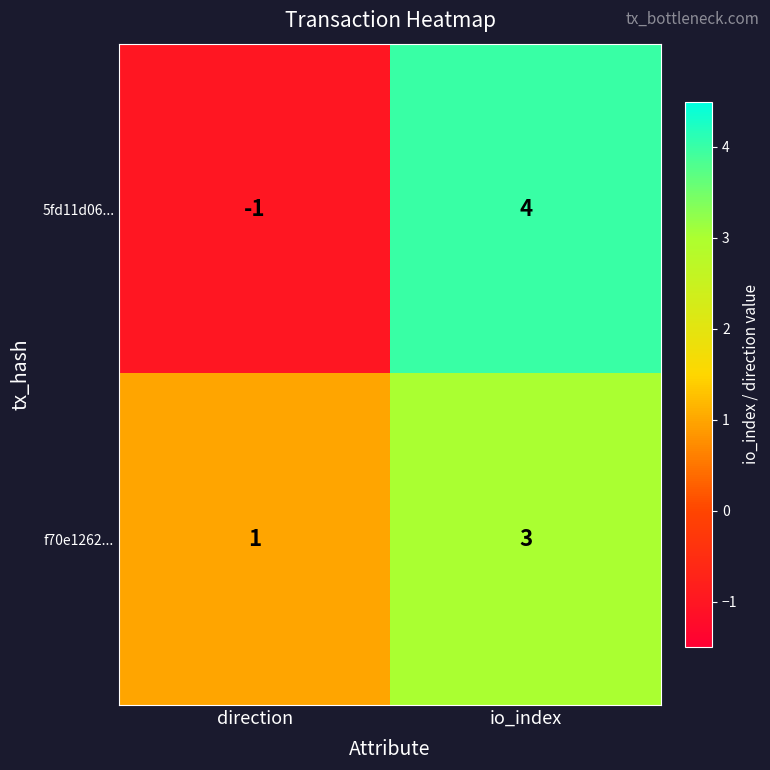

Which series has the widest spread of values?

5fd11d06...